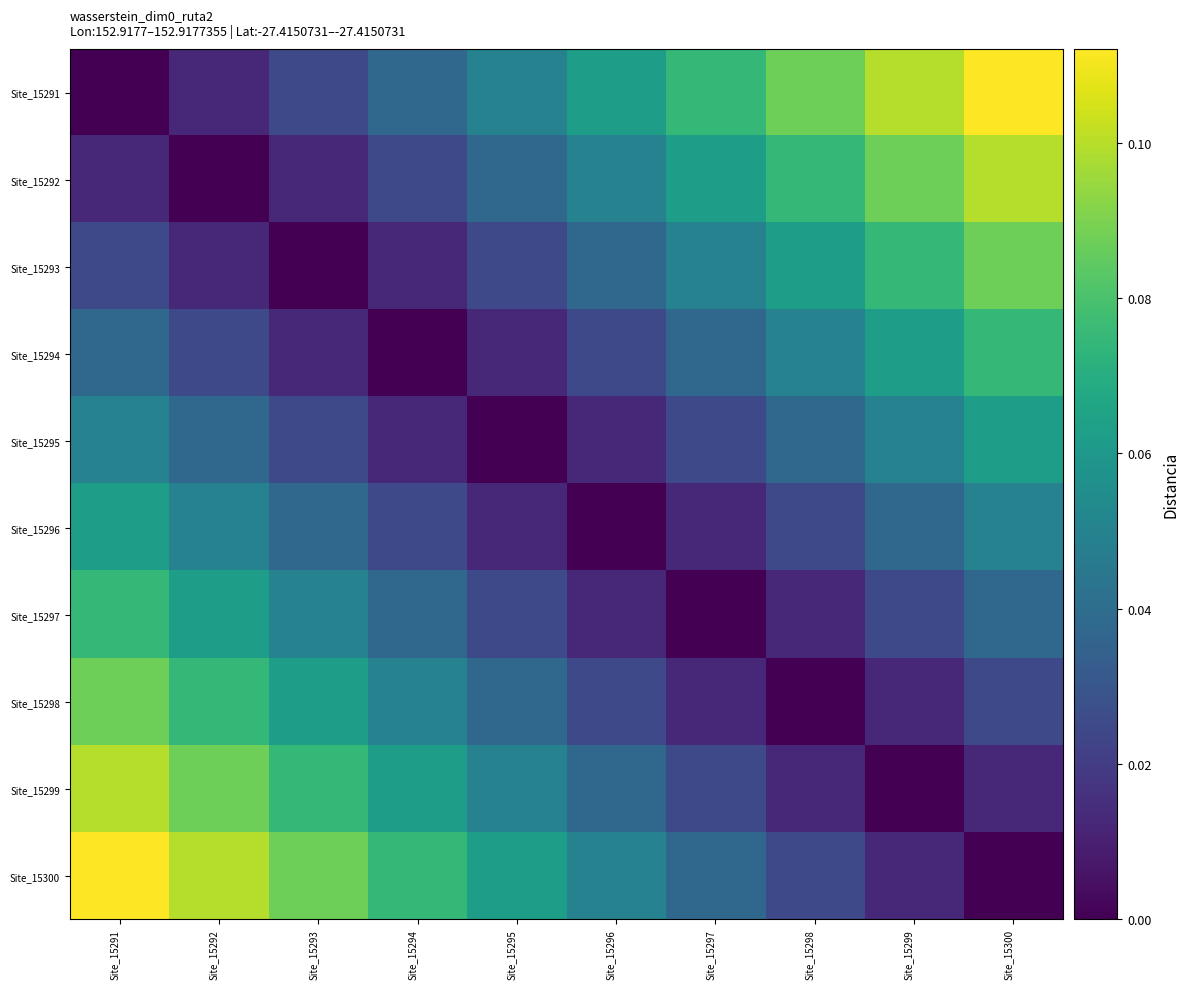

Which has a higher value, Site_15291 or Site_15298?

Site_15298